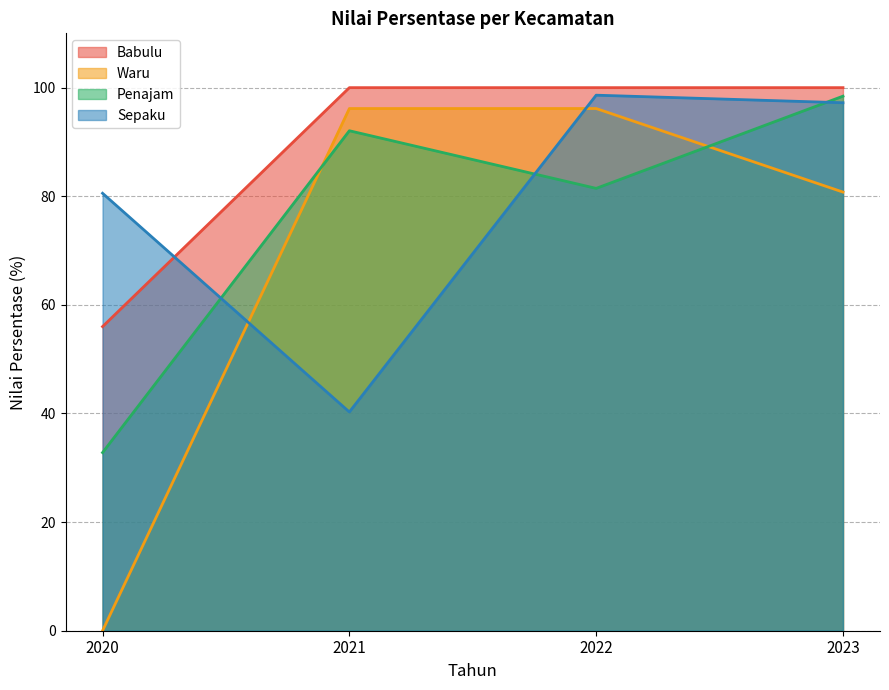

What is the value of the Penajam point at the 4th from the left?

98.4